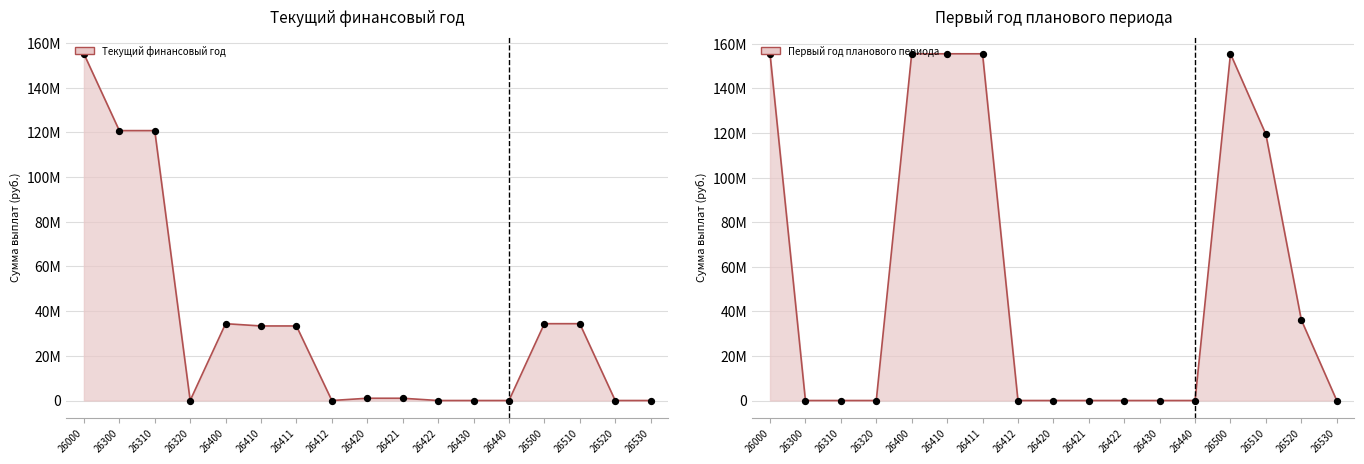

Is the value of Текущий финансовый год (линия) at 26300 greater than the value of Первый год планового периода (линия) at 26430?

Yes